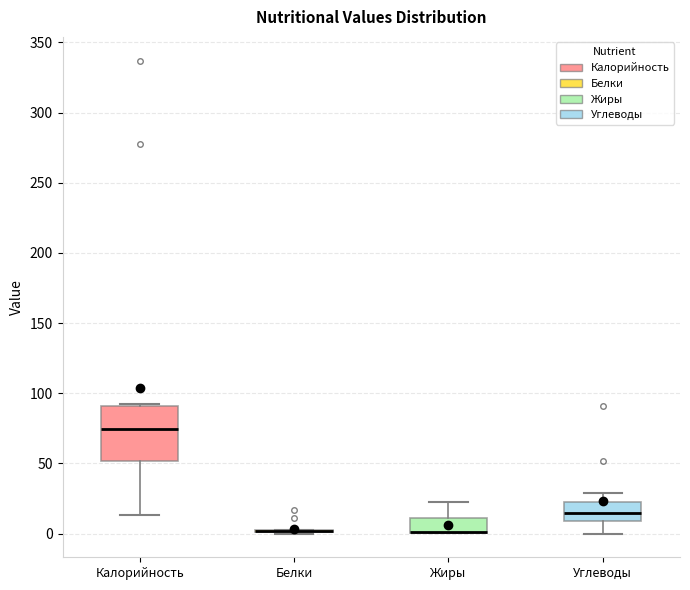

Reading left to right, transcribe this box plot: for each box, give where its median line is, the range the box spans, and where its two whiskers end, as read against the y-axis. The values are not printed on the chart, so give them approximately, as read against the axis.

Калорийность: median 75, box 50 to 90, whiskers 15 to 95
Белки: box collapsed to a line at 0, whiskers 0 to 5
Жиры: median 0 (drawn on the box's lower edge), box 0 to 10, whiskers 0 to 25
Углеводы: median 15, box 10 to 20, whiskers 0 to 30